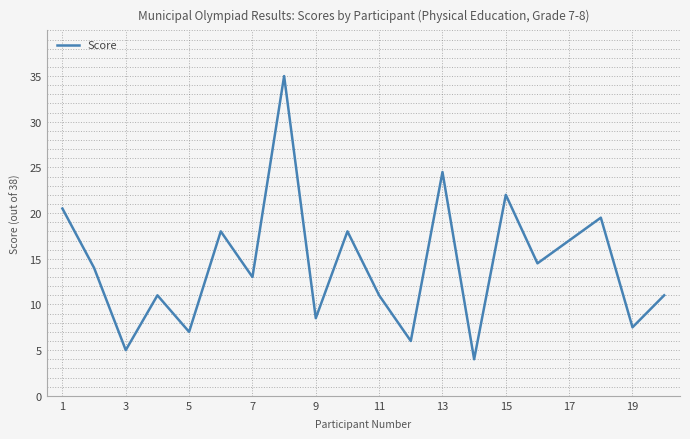

Count the number of categories in the chart.

20